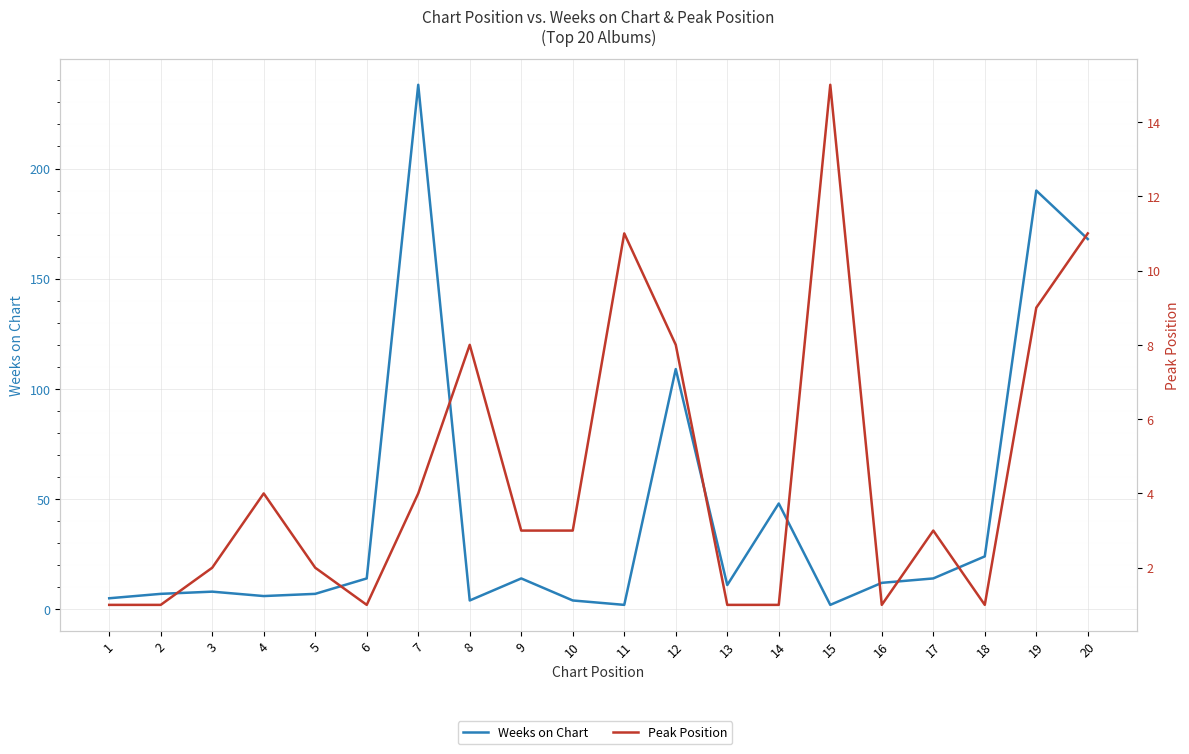

What are all the series names shown in the legend?

Weeks on Chart, Peak Position